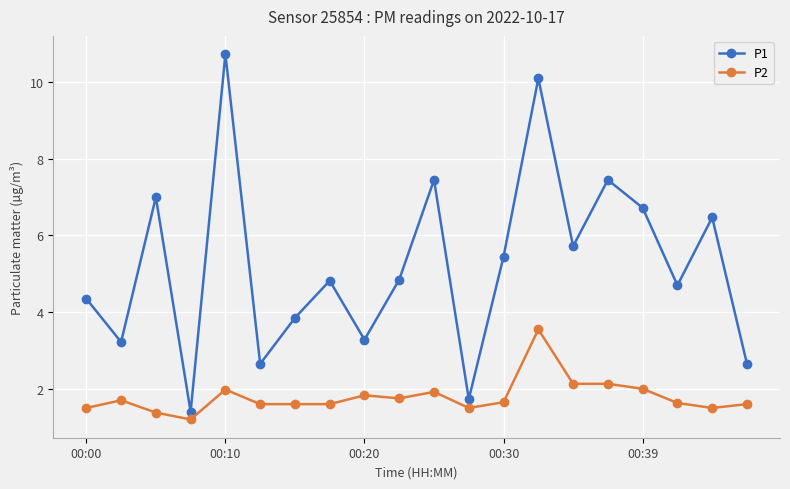

List the series in order of their peak value, lowest first.

P2, P1